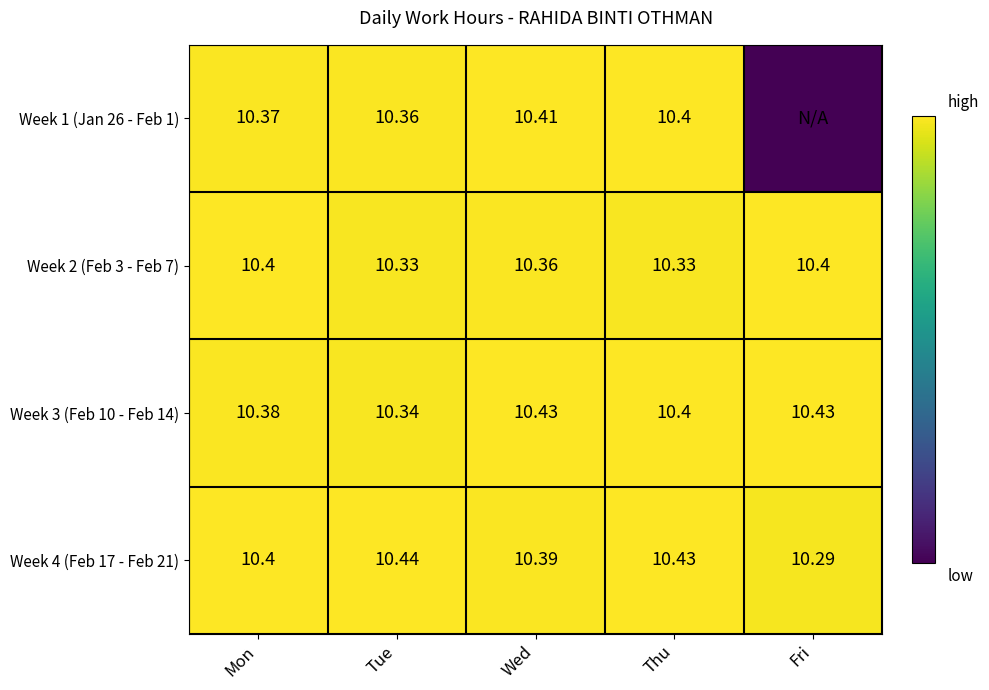

Which category has the lowest value in the Week 4 (Feb 17 - Feb 21) series?

Fri